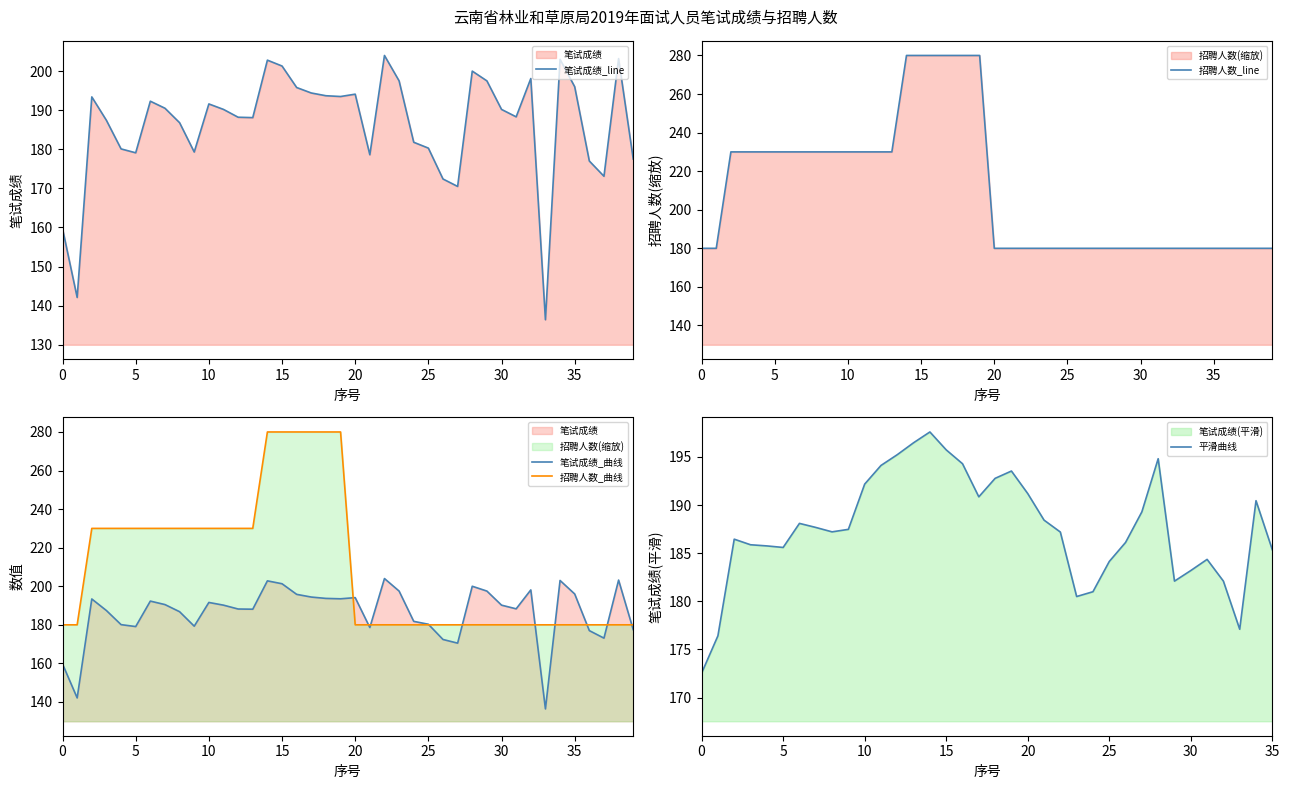

Which series has the largest total across all categories?

招聘人数